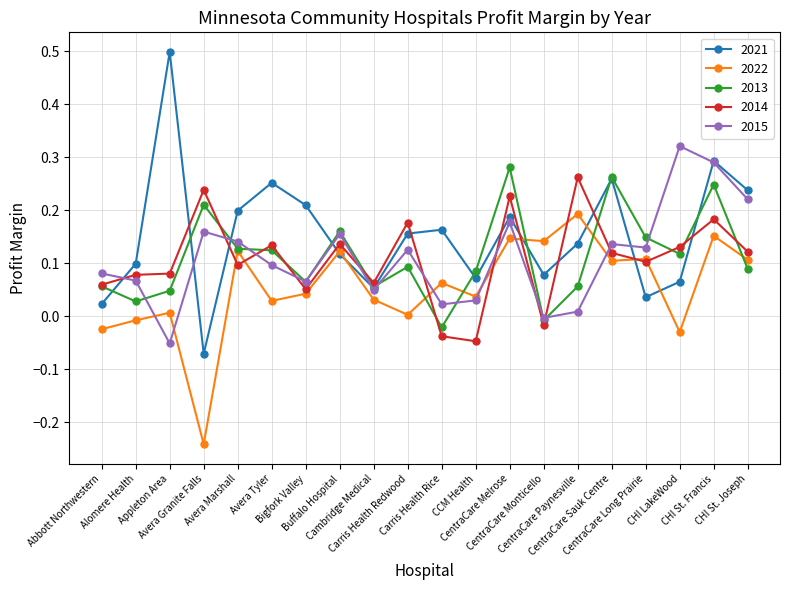

Which series has the largest total across all categories?

2021